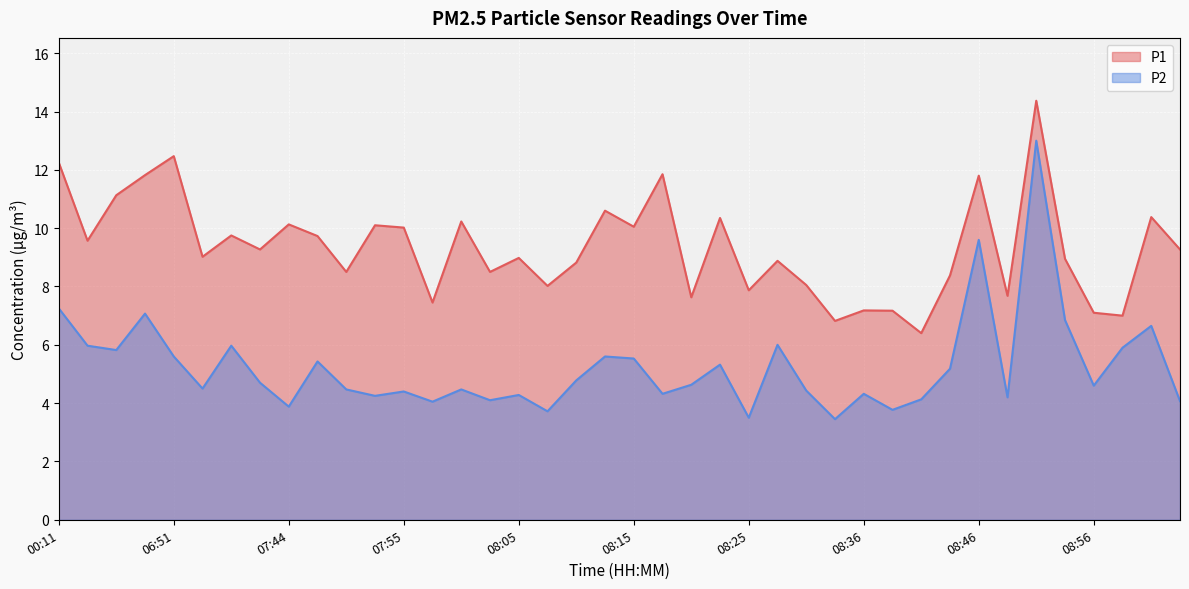

Which category has the highest value in the P1 series?

08:51